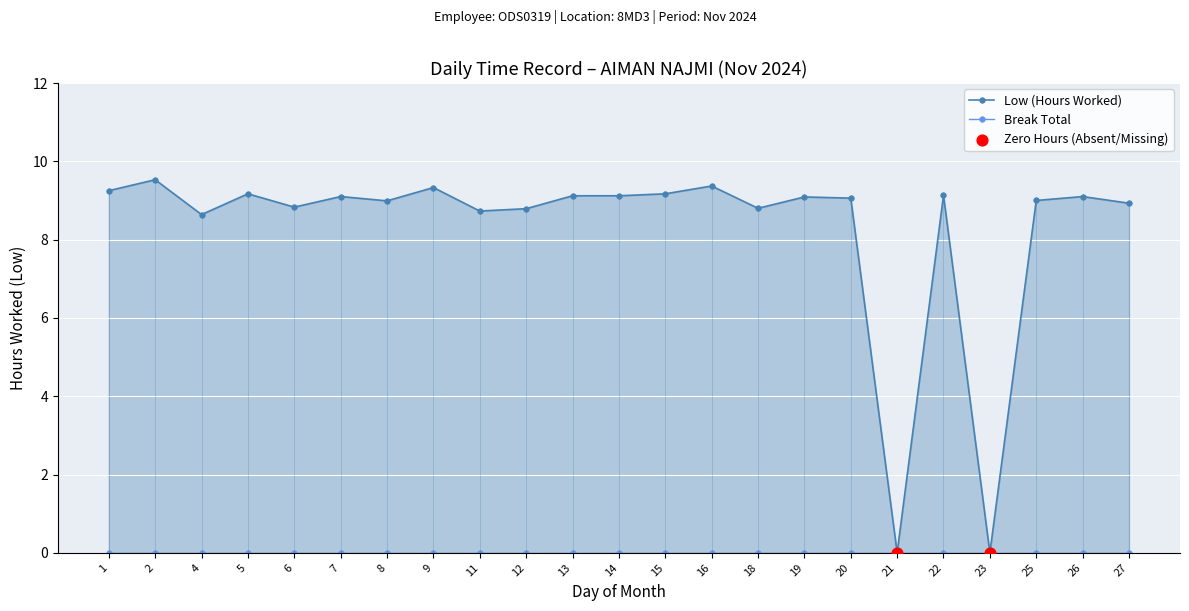

What is the change in value from 25 to 26?

+0.1